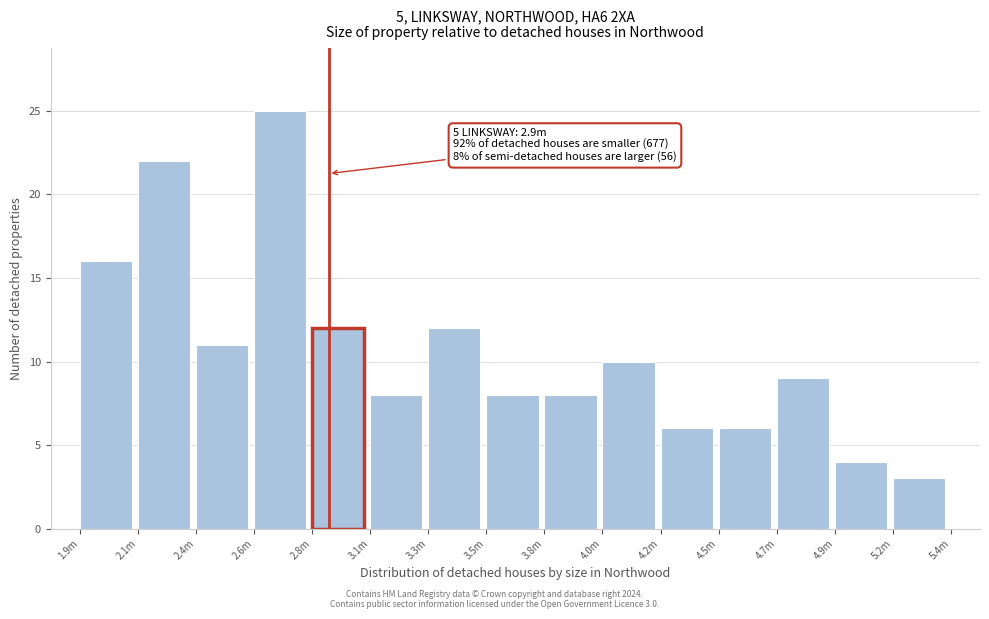

Reading right to left, list all the values displayed in this chart.

3	4	9	6	6	10	8	8	12	8	12	25	11	22	16